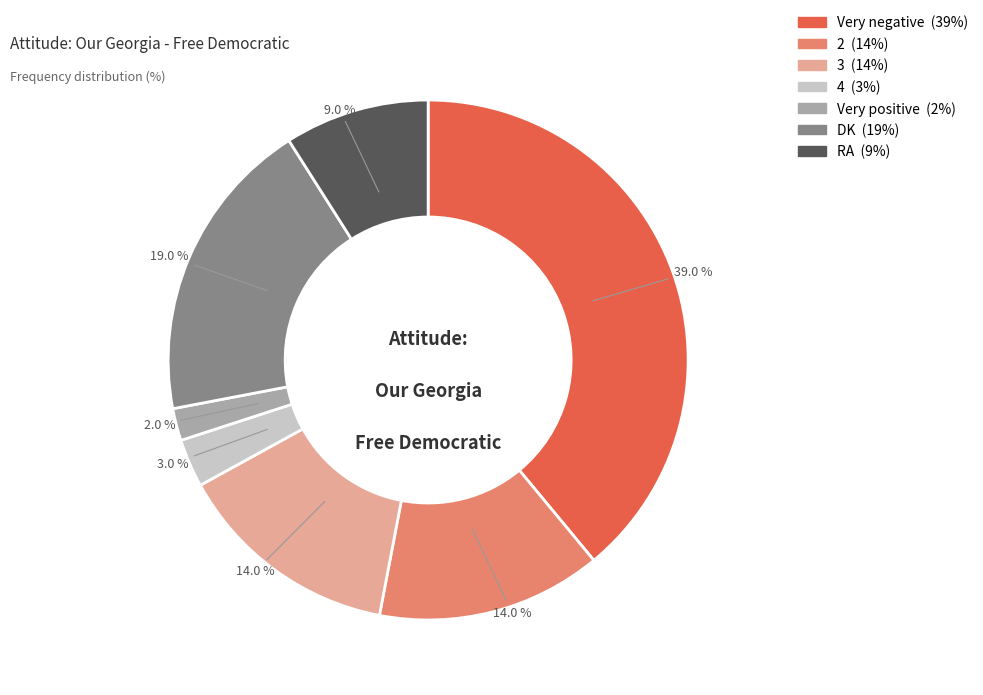

What is the ratio of the value at Very negative to the value at 4?

13.0